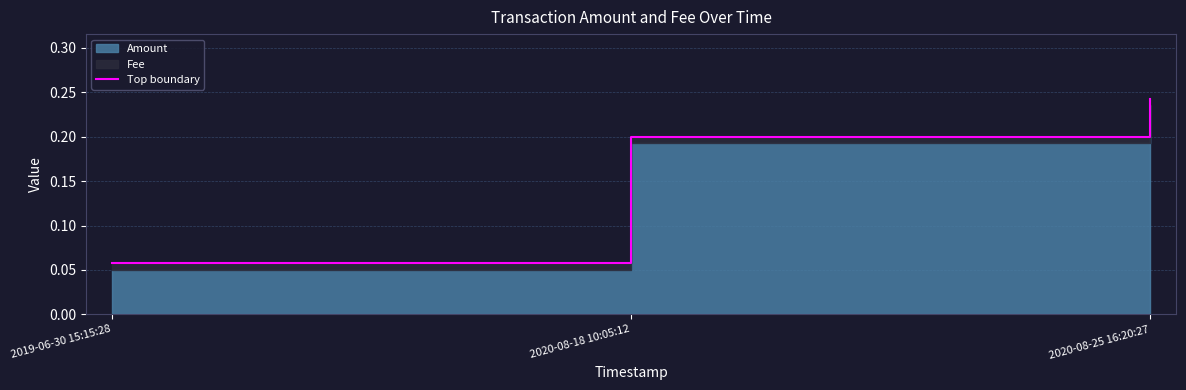

Read the value at 2020-08-25 16:20:27.

0.2